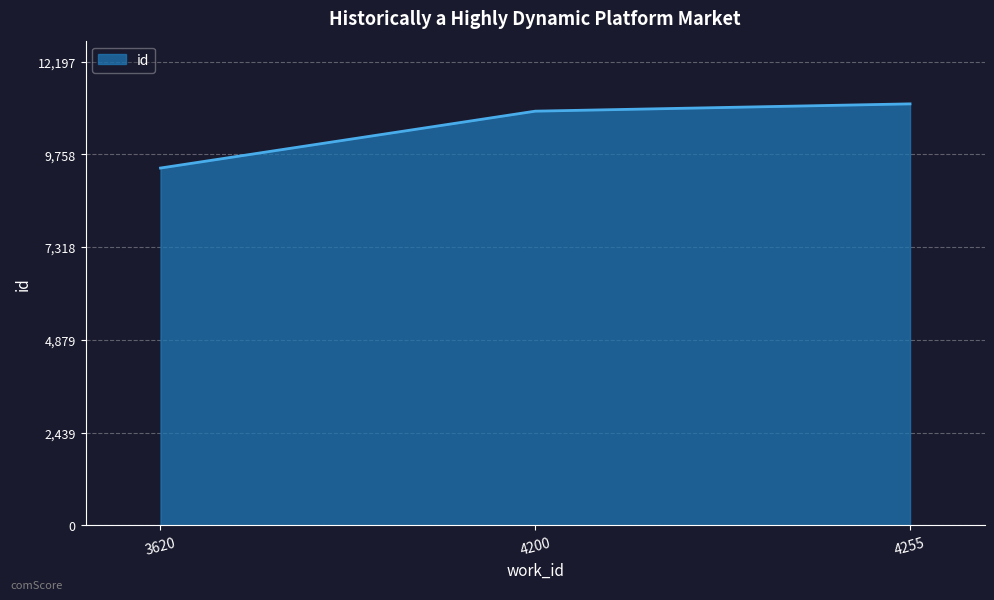

What is the change in value from 3620 to 4255?

+1689